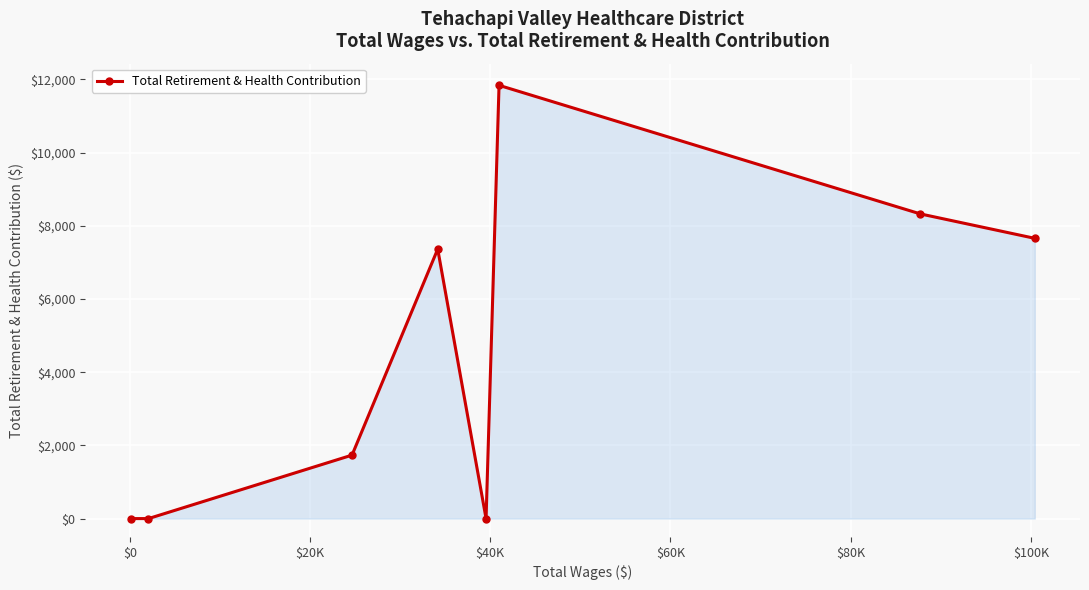

What is the greatest value displayed?

11839